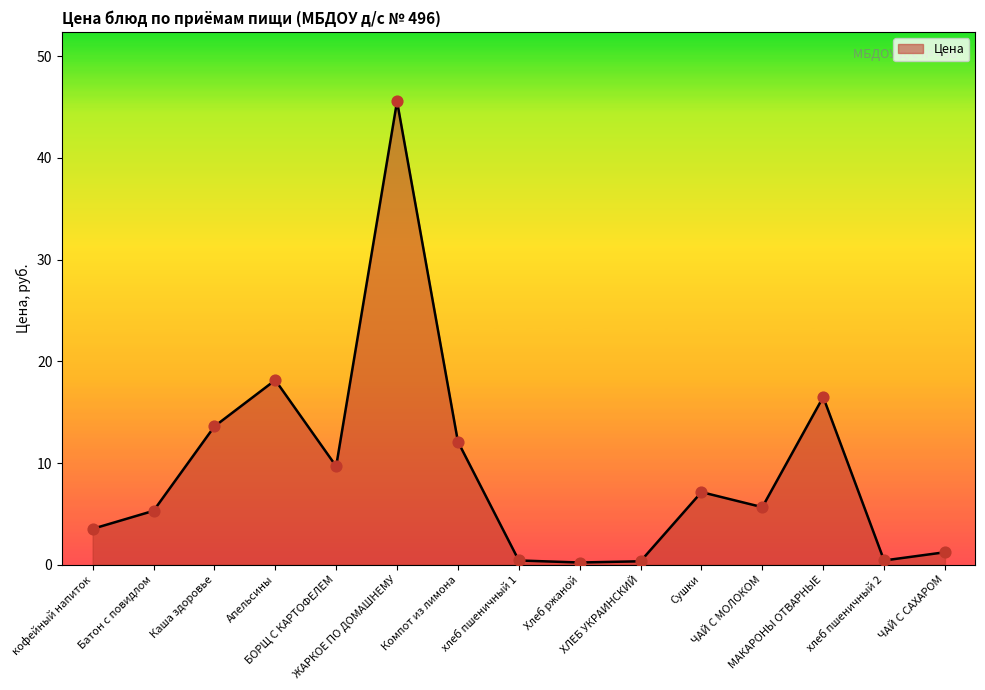

What is the ratio of the value at ЖАРКОЕ ПО ДОМАШНЕМУ to the value at Сушки?

6.4